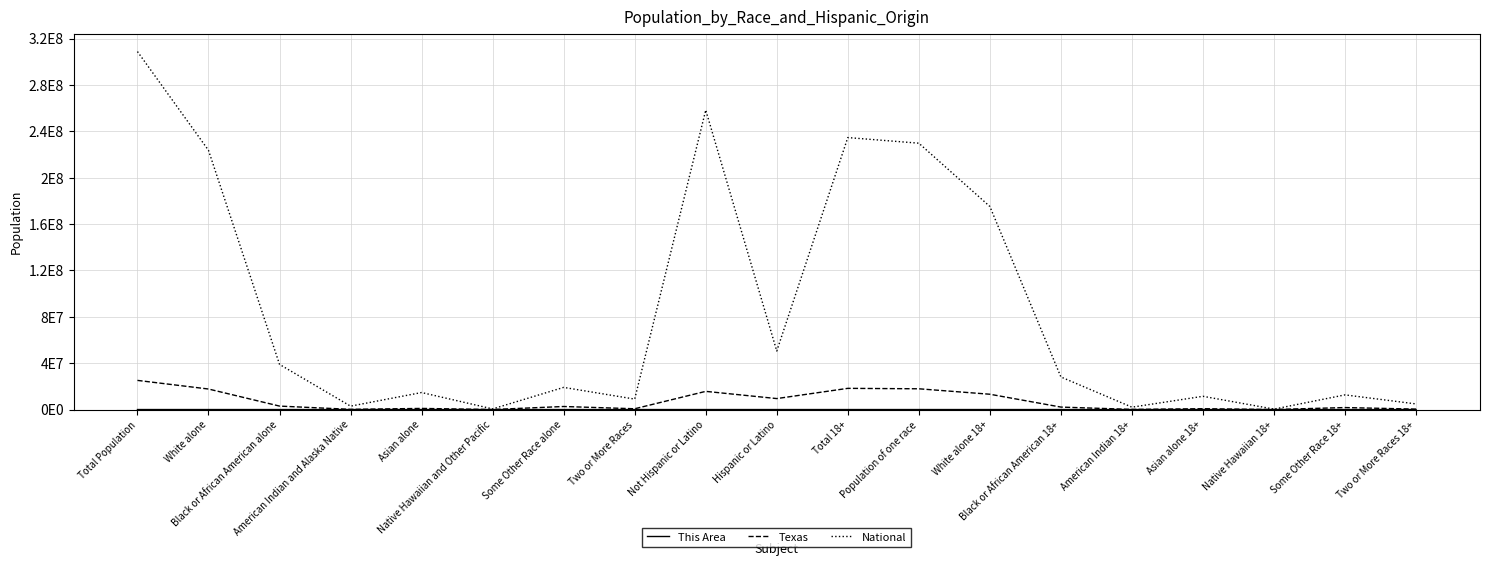

True or false: National has a value of 3184257 at American Indian 18+.

False